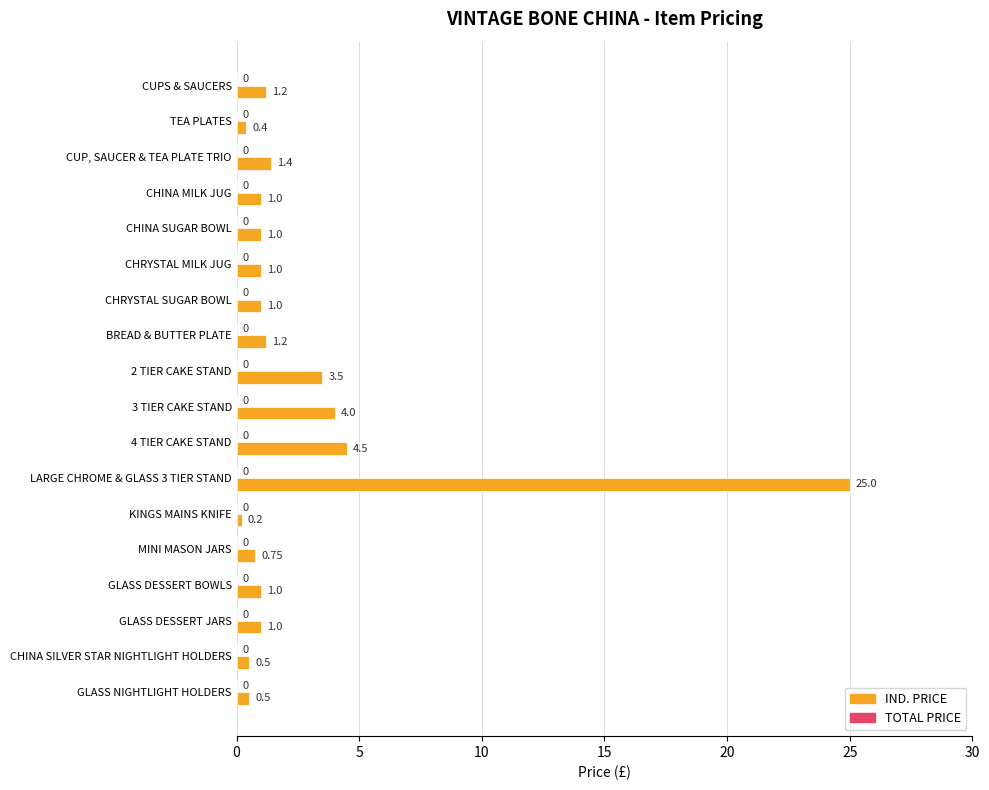

Approximately how many times larger is the value at GLASS DESSERT JARS compared to CHINA MILK JUG?

1.0